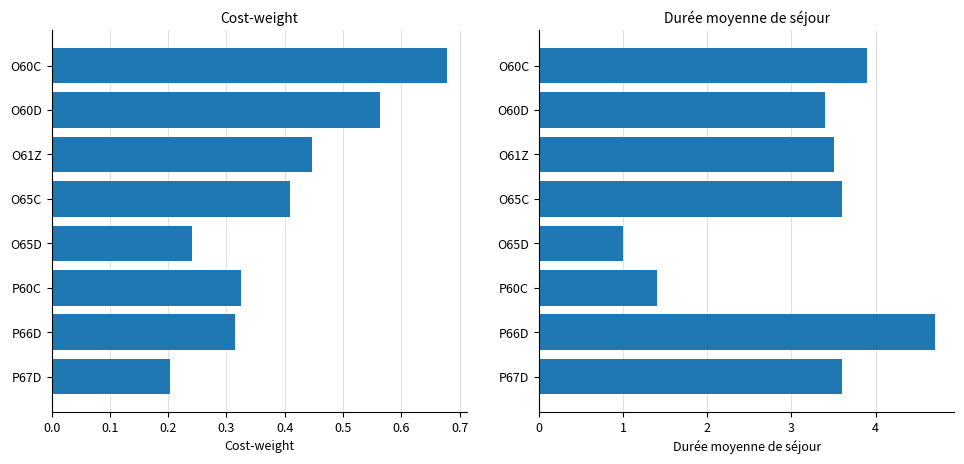

What is the approximate value of Durée moyenne de séjour at P67D?

3.6